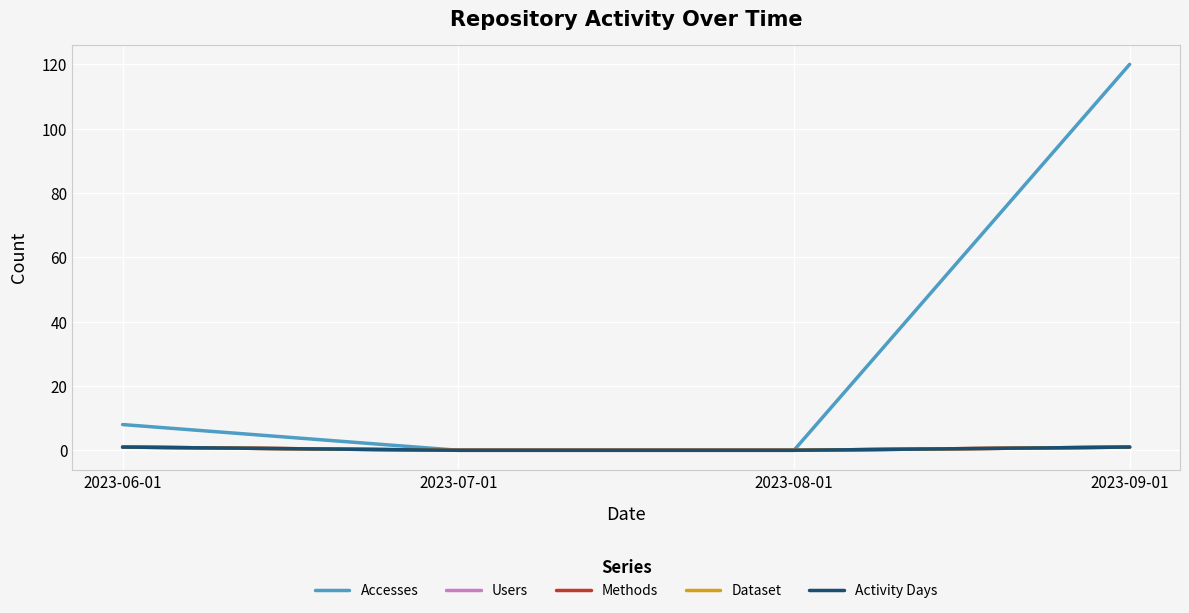

Which series changed the most between 2023-06-01 and 2023-09-01?

Accesses